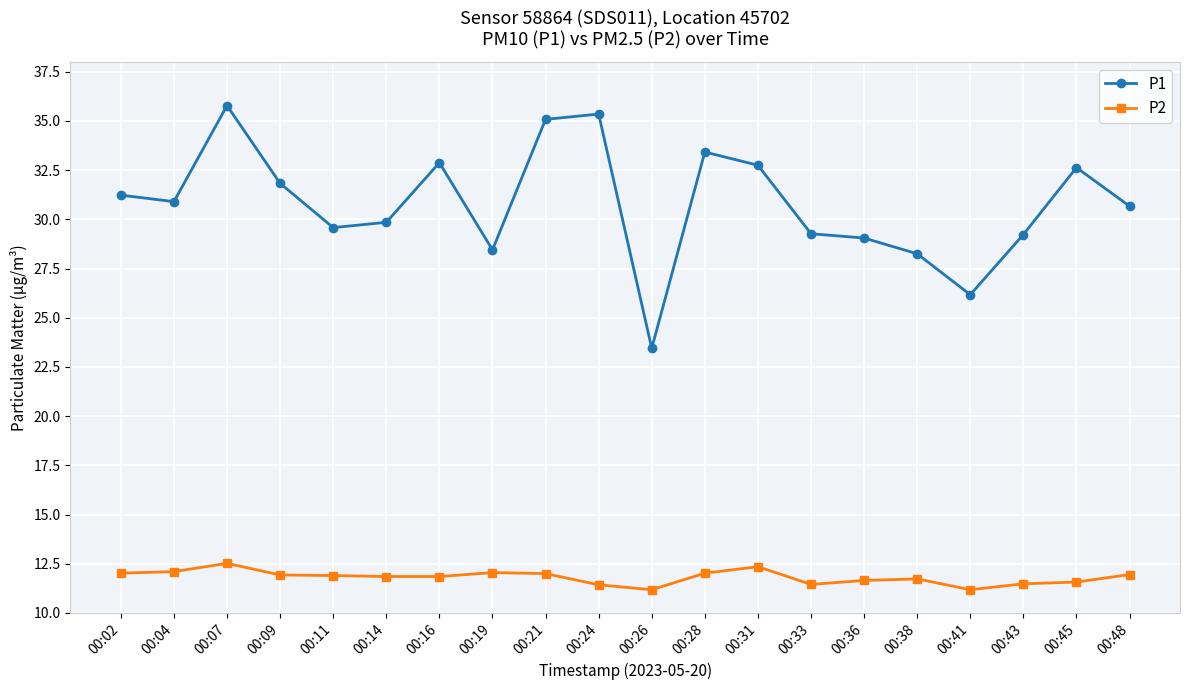

Where is the first local maximum for P1?

00:07